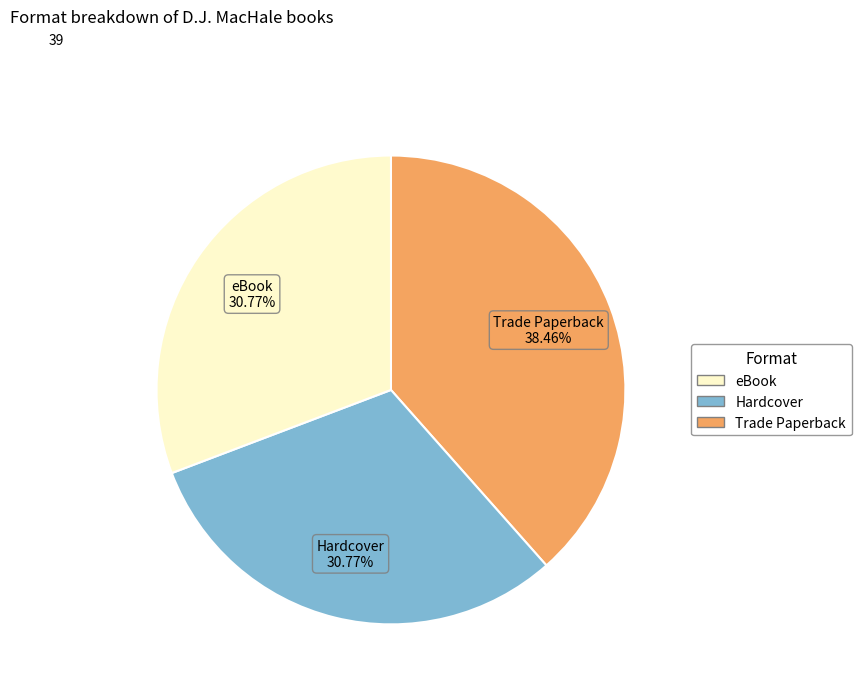

Does any single category account for the majority?

No